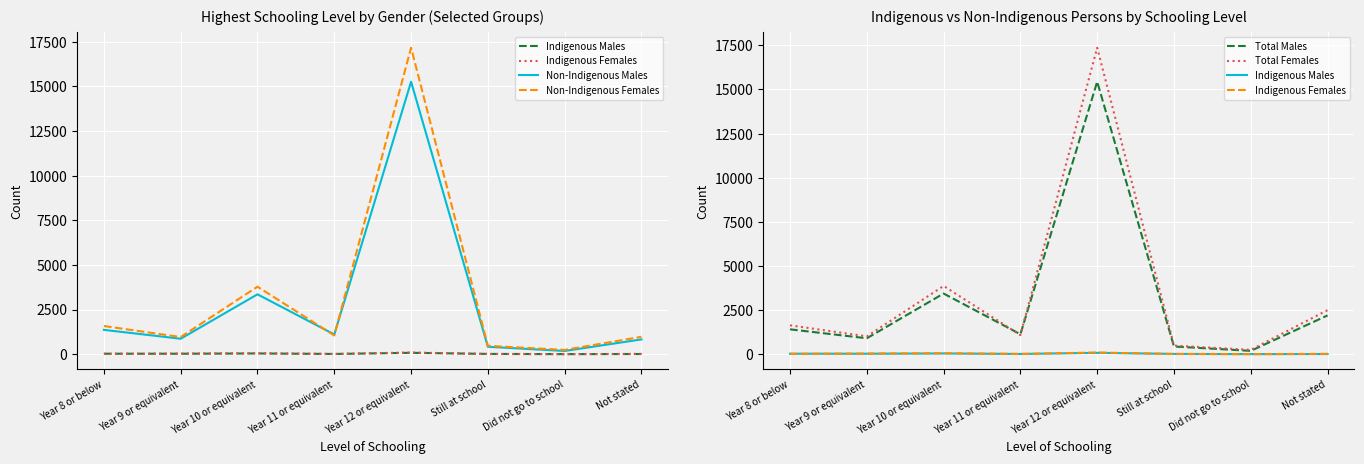

Rank the series by their maximum value, from lowest to highest.

Indigenous Males, Indigenous Females, Non-Indigenous Males, Total Males, Non-Indigenous Females, Total Females